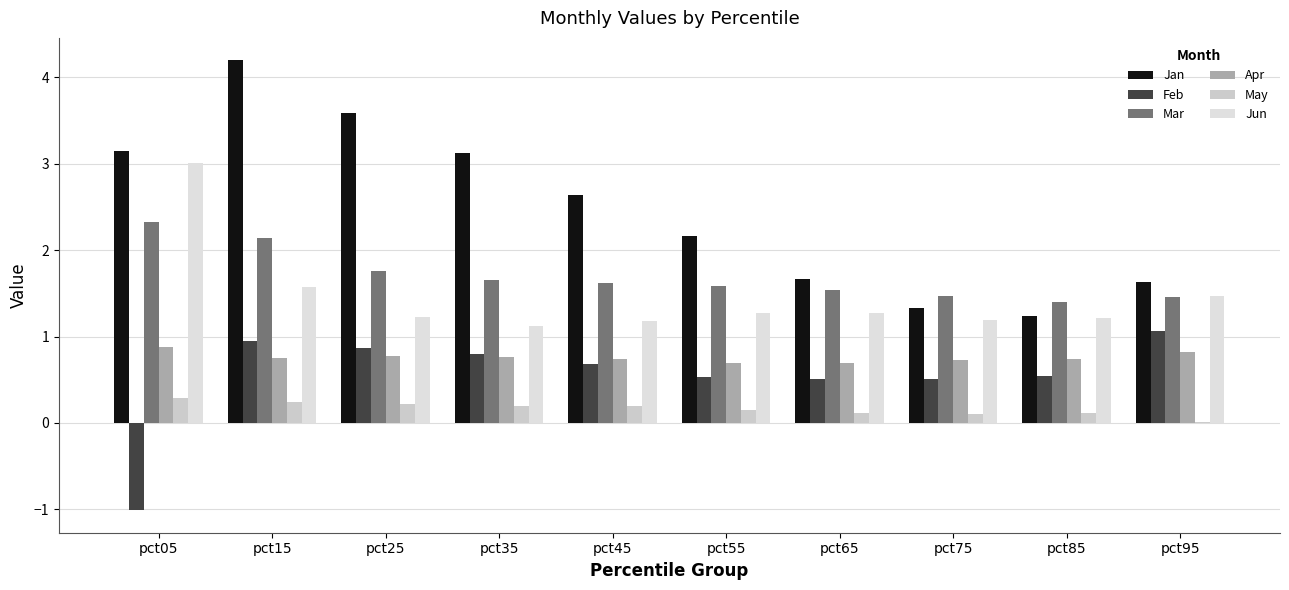

Reading left to right, transcribe all the data shown in this chart.

Jan: pct05=3.1	pct15=4.2	pct25=3.6	pct35=3.1	pct45=2.6	pct55=2.2	pct65=1.7	pct75=1.3	pct85=1.2	pct95=1.6
Feb: pct05=-1.0	pct15=1.0	pct25=0.9	pct35=0.8	pct45=0.7	pct55=0.5	pct65=0.5	pct75=0.5	pct85=0.5	pct95=1.1
Mar: pct05=2.3	pct15=2.1	pct25=1.8	pct35=1.6	pct45=1.6	pct55=1.6	pct65=1.5	pct75=1.5	pct85=1.4	pct95=1.5
Apr: pct05=0.9	pct15=0.8	pct25=0.8	pct35=0.8	pct45=0.7	pct55=0.7	pct65=0.7	pct75=0.7	pct85=0.7	pct95=0.8
May: pct05=0.3	pct15=0.2	pct25=0.2	pct35=0.2	pct45=0.2	pct55=0.2	pct65=0.1	pct75=0.1	pct85=0.1	pct95=0.0
Jun: pct05=3.0	pct15=1.6	pct25=1.2	pct35=1.1	pct45=1.2	pct55=1.3	pct65=1.3	pct75=1.2	pct85=1.2	pct95=1.5